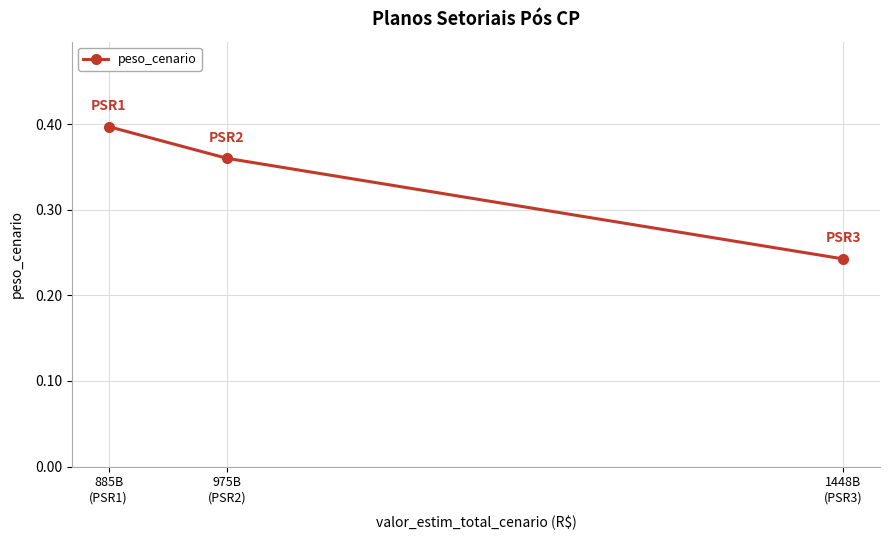

How many categories are shown in the chart?

3